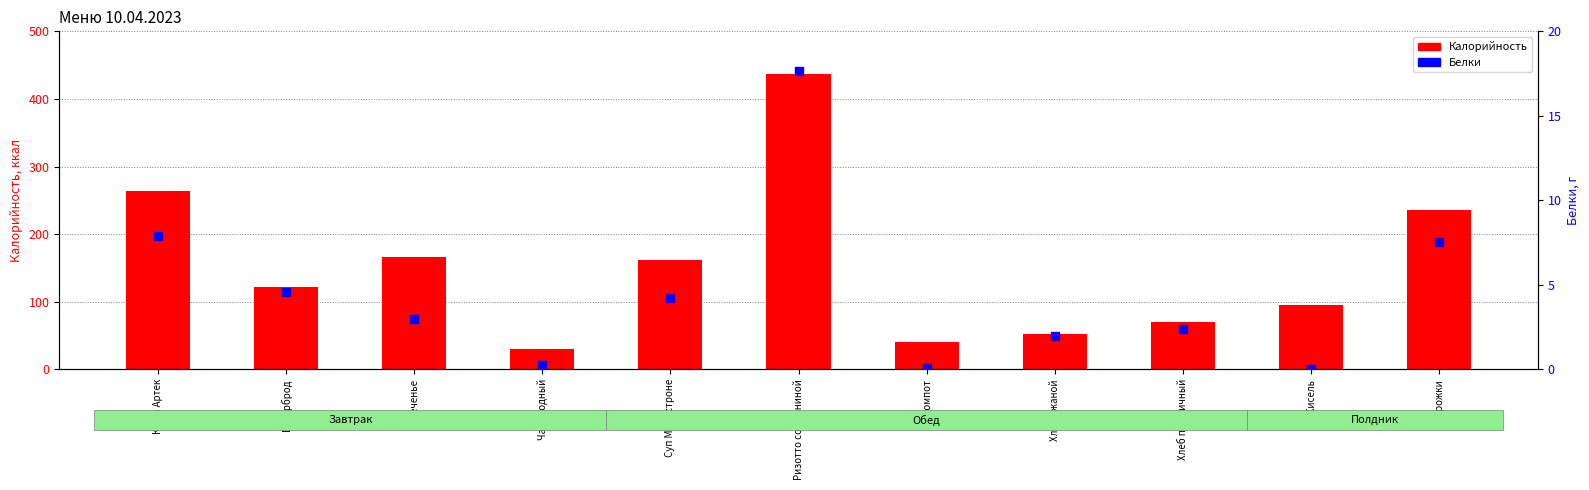

At how many categories does at least one series exceed 394?

1